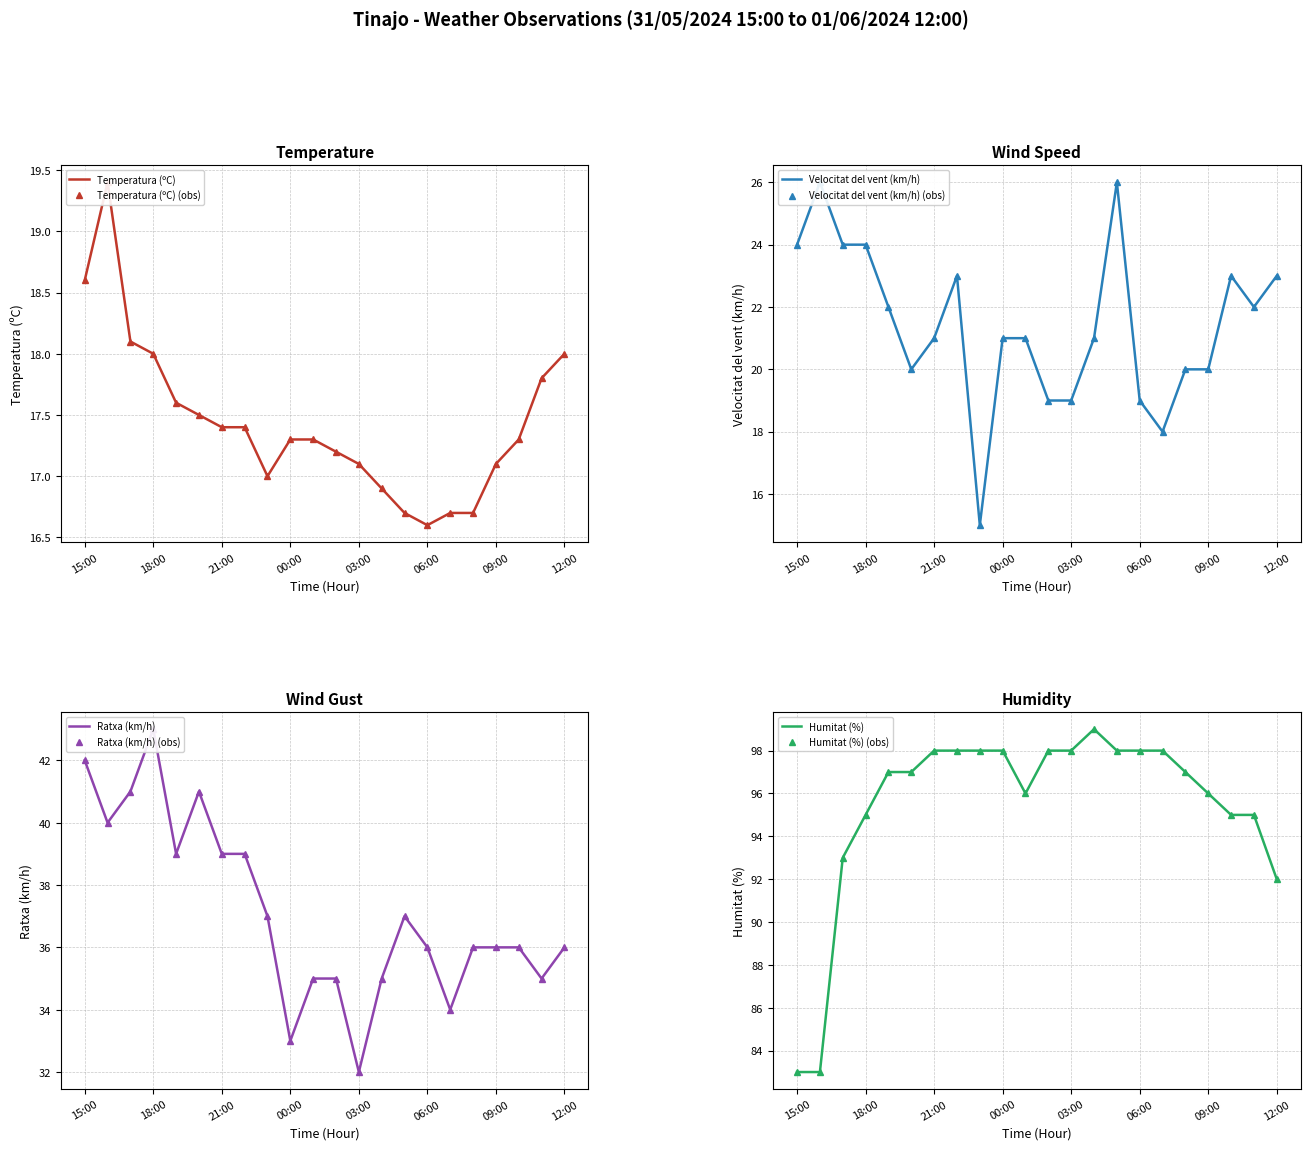

Which series has the largest total across all categories?

Humitat (%)